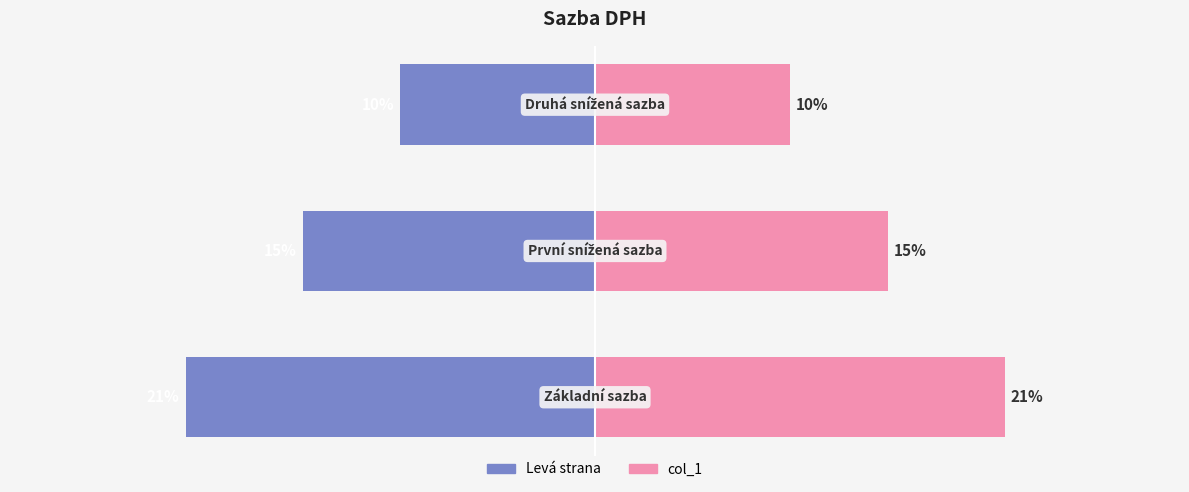

Reading right to left, what are all the values shown in this chart?

Levá strana: -10	-15	-21
col_1: 10	15	21